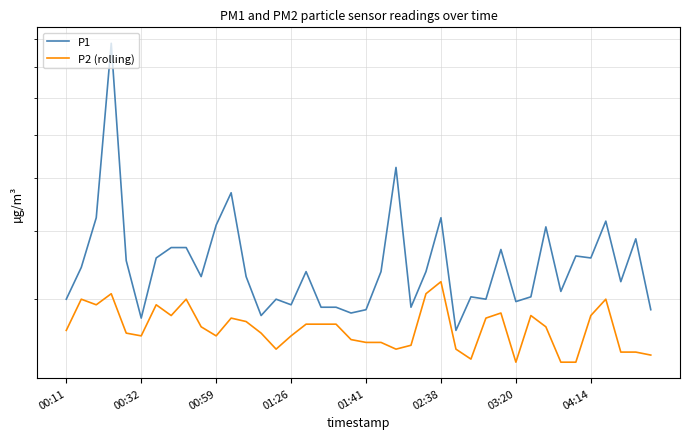

What is the average value of the P1 series?

3.5